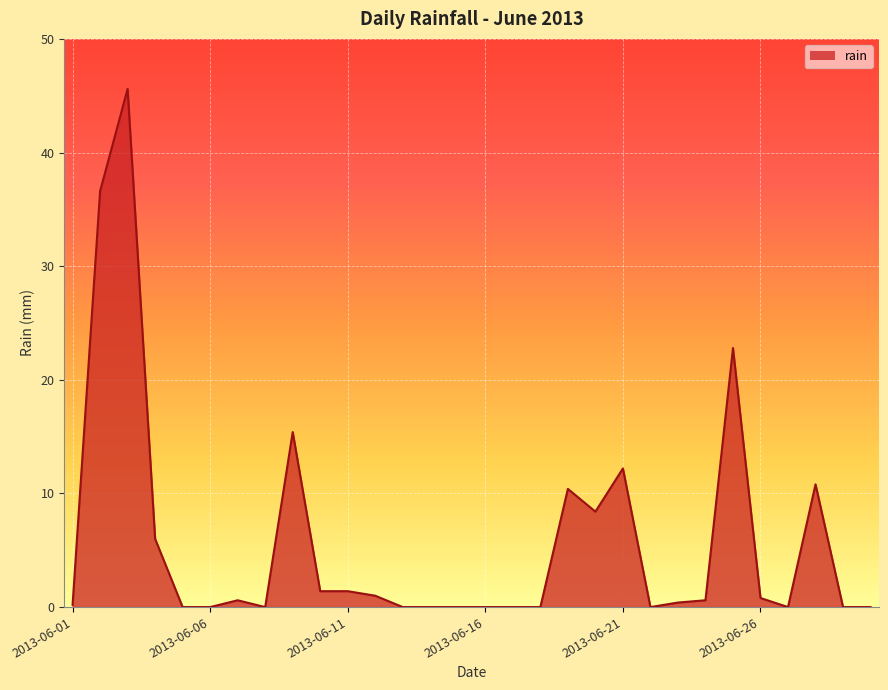

What is the difference between the maximum and minimum values?

45.6